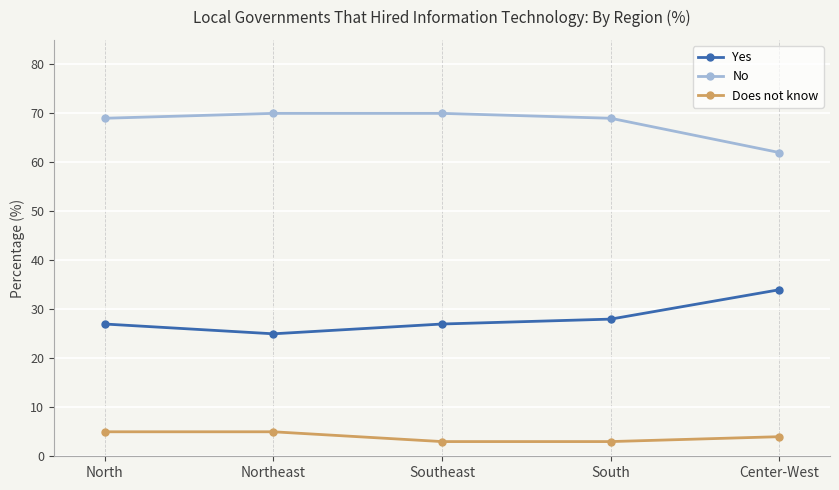

Rank the series at North from highest to lowest value.

No, Yes, Does not know